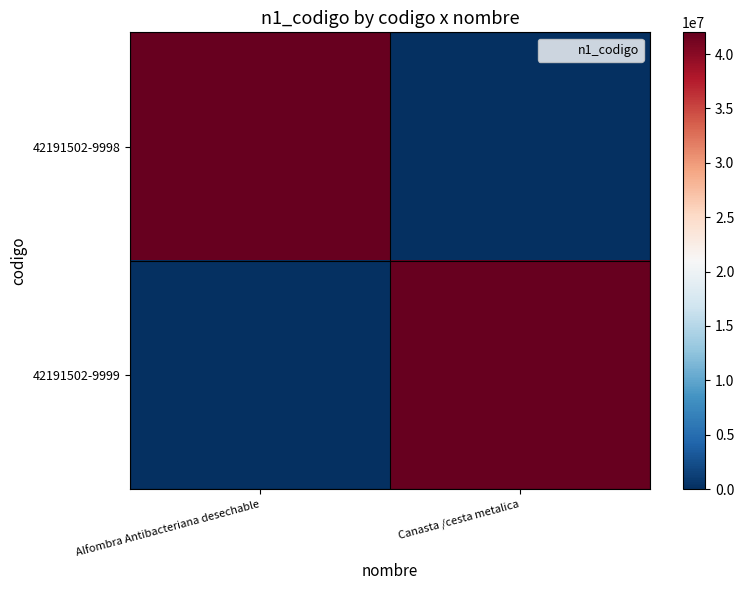

Which series has the widest spread of values?

42191502-9998